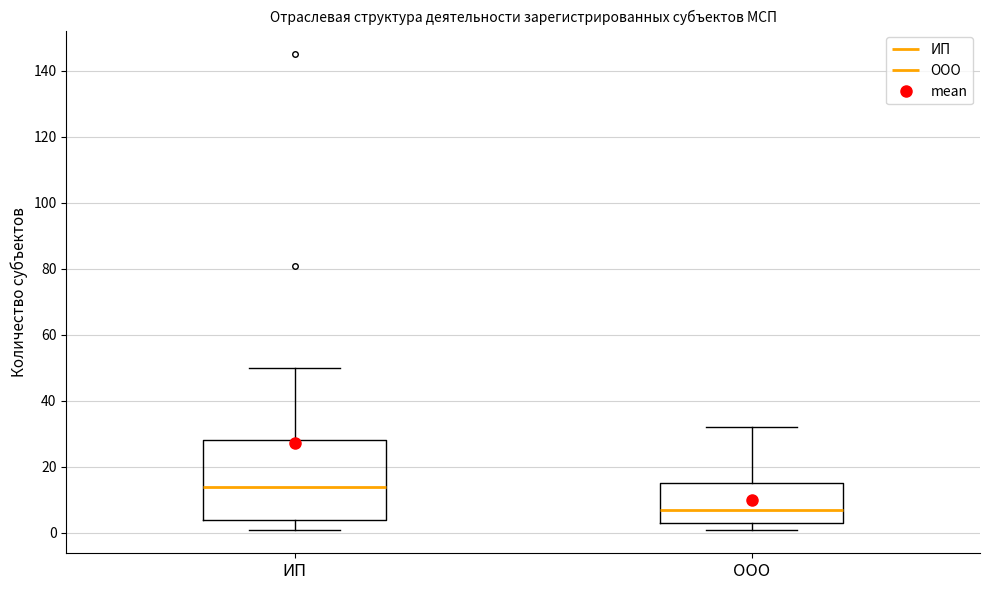

Reading left to right, read every box against the y-axis: the position of its median line, the range the box covers, and the ends of its whiskers. The values are not printed on the chart, so give them approximately, as read against the axis.

ИП: median 14, box 4 to 28, whiskers 2 to 50
ООО: median 8, box 4 to 16, whiskers 2 to 32